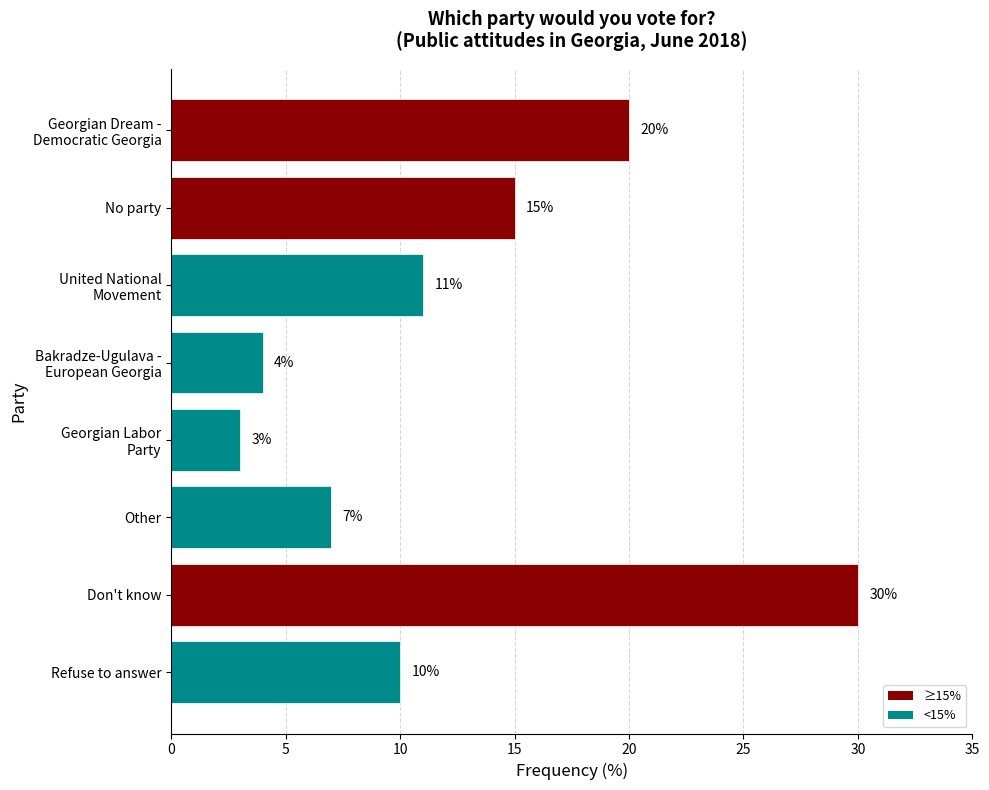

What is the sum of all values?

100